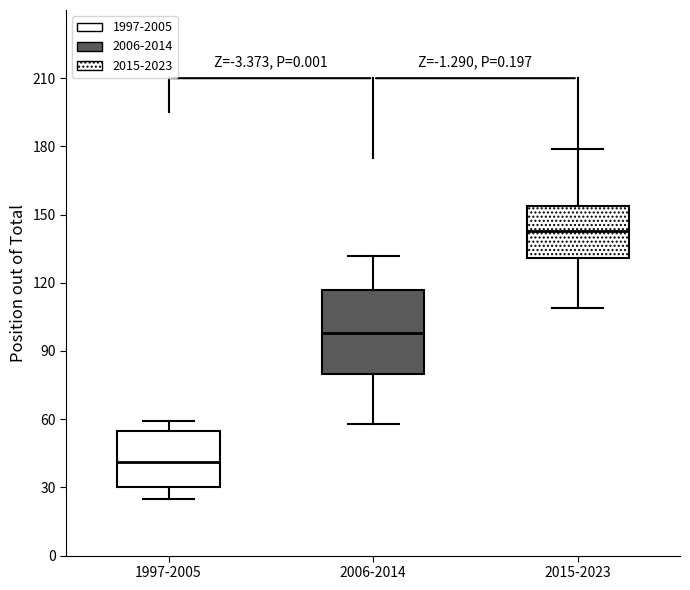

Where is the lower edge of the box for 1997-2005 on the y-axis? The values are not printed on the chart, so give them approximately, as read against the axis.

30